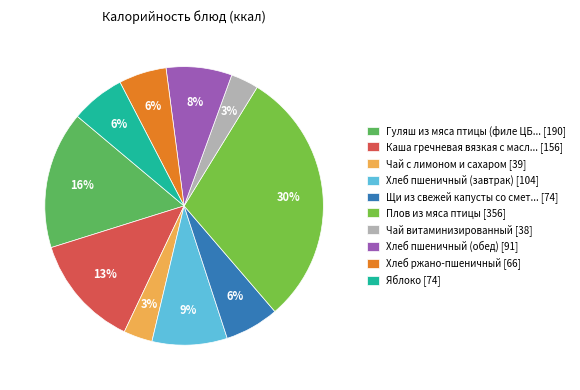

How many slices are in this pie chart?

10